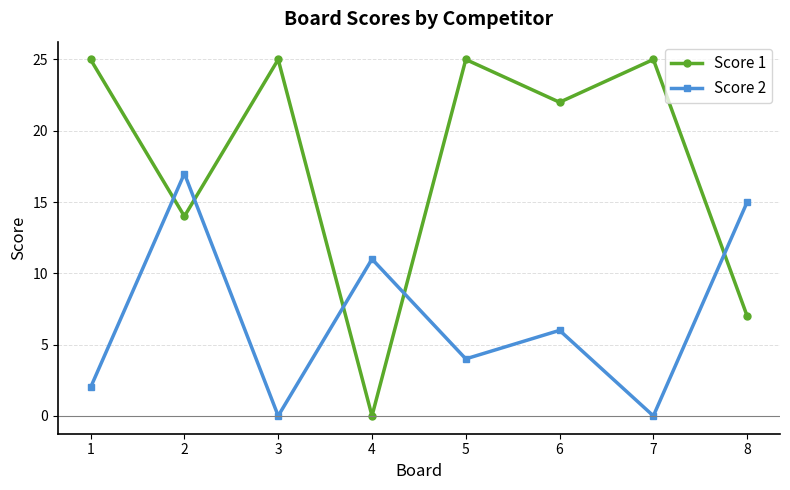

How many interior local valleys does the Score 1 series have?

3